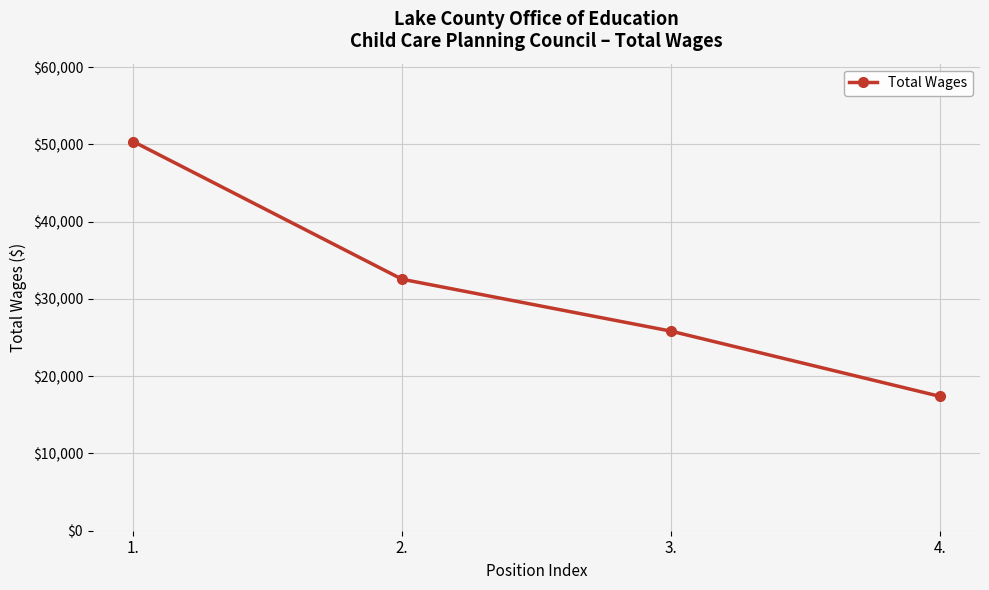

What is the difference between the values at 3. and 4.?

8440